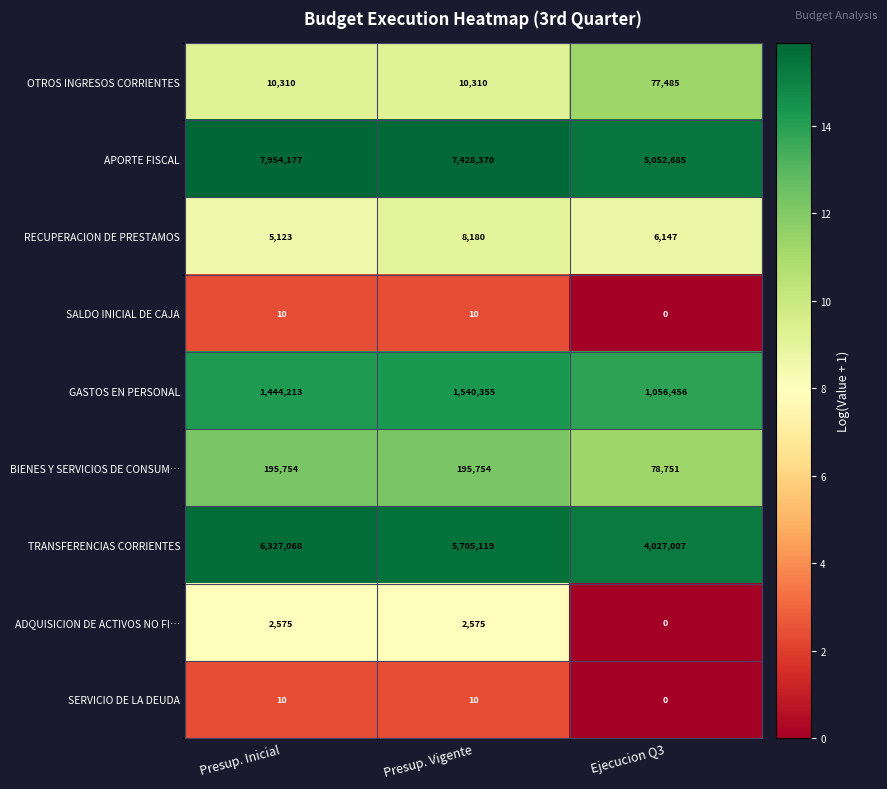

The value of GASTOS EN PERSONAL at Presup. Vigente is 1540355. True or false?

True